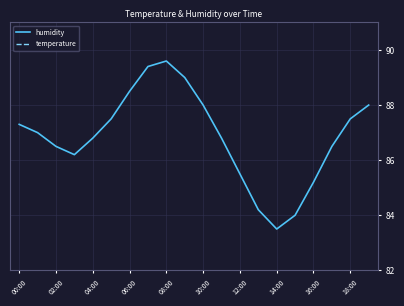

At which label does humidity reach its minimum?

14:00